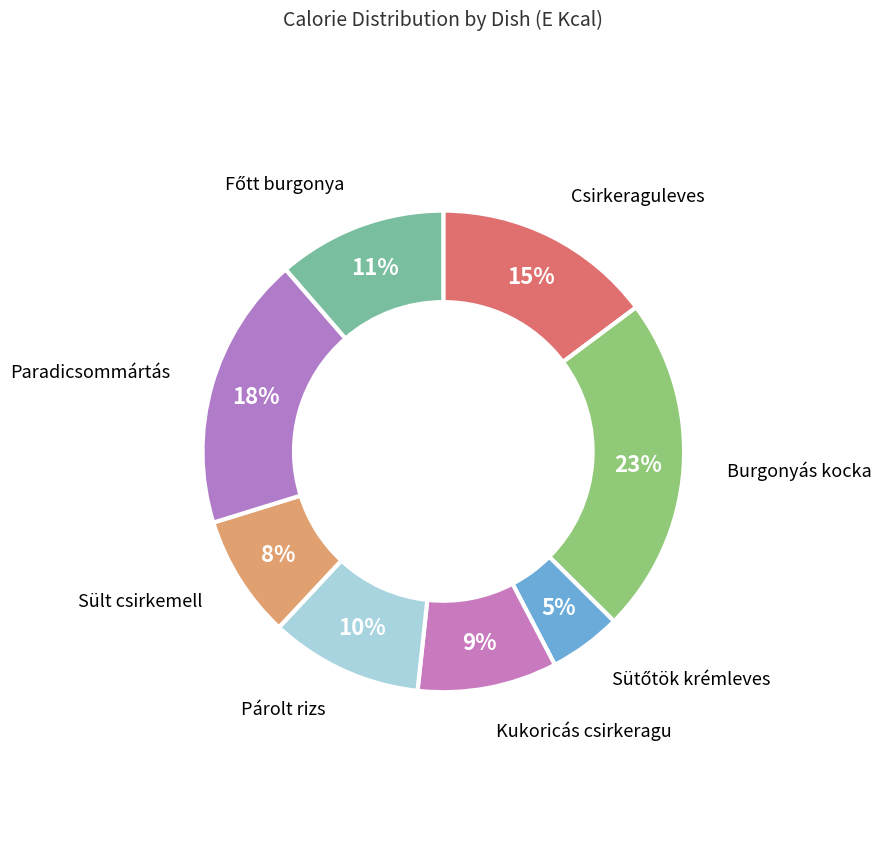

Combined, do Burgonyás kocka and Sült csirkemell account for over 50%?

No